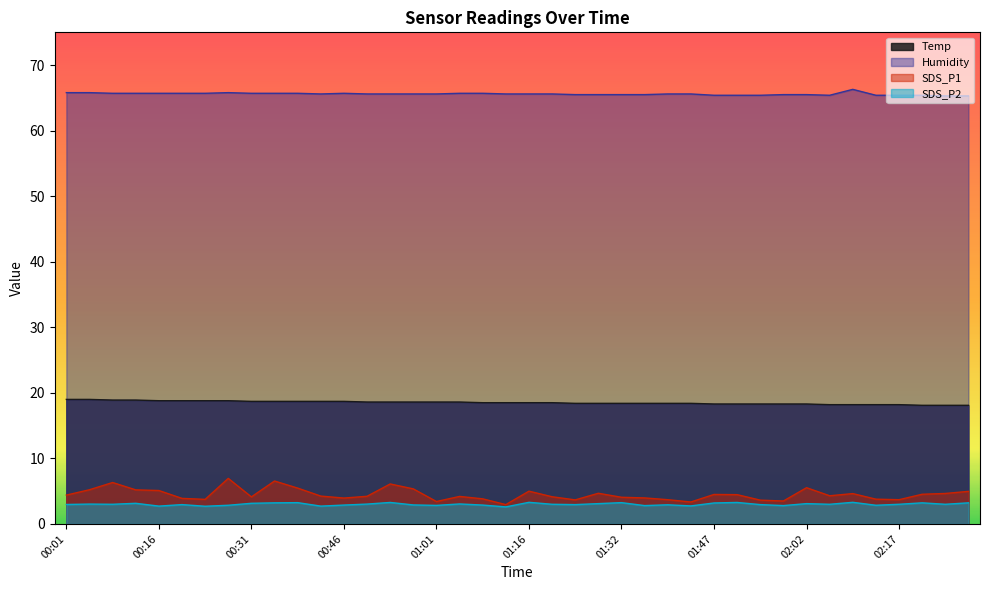

What is the approximate value of Humidity at 00:39?

65.7